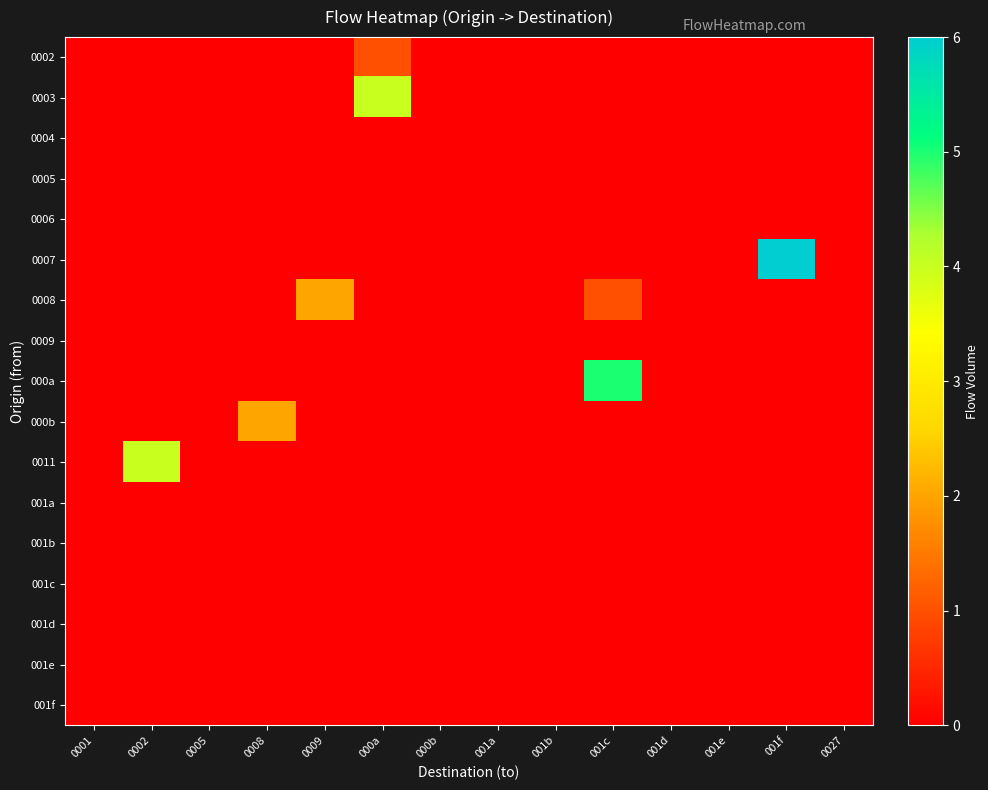

Between 0008 and 000b, which series saw the biggest shift?

000b